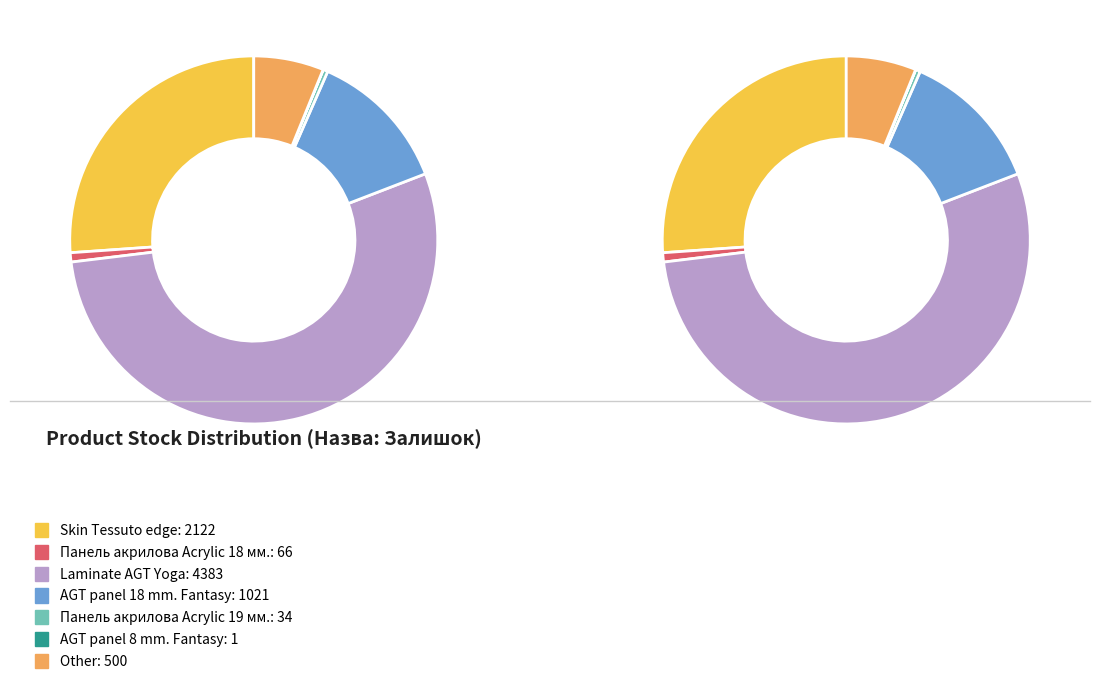

Which slice is the largest?

Laminate AGT Yoga